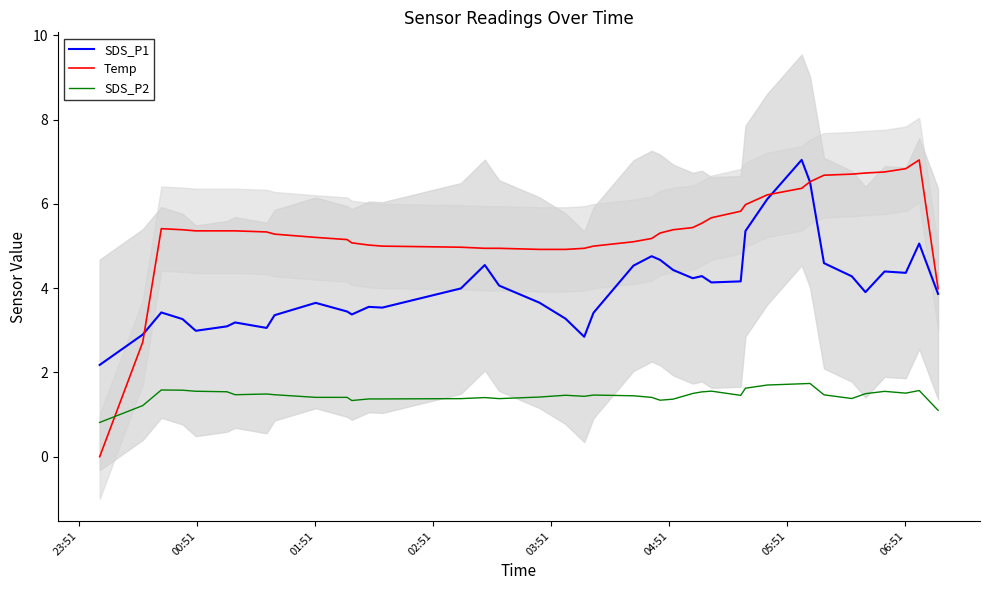

Reading left to right, transcribe all the data shown in this chart.

SDS_P1: 2.2	2.9	3.4	3.3	3.0	3.1	3.2	3.1	3.4	3.6	3.4	3.4	3.6	3.5	4.0	4.5	4.1	3.7	3.3	2.8	3.4	4.5	4.8	4.7	4.4	4.2	4.3	4.1	4.2	5.4	6.1	7.0	6.5	4.6	4.3	3.9	4.4	4.4	5.1	3.9
Temp: 0.0	2.7	5.4	5.4	5.4	5.4	5.4	5.3	5.3	5.2	5.2	5.1	5.0	5.0	5.0	4.9	4.9	4.9	4.9	4.9	5.0	5.1	5.2	5.3	5.4	5.4	5.5	5.7	5.8	6.0	6.2	6.4	6.5	6.7	6.7	6.7	6.8	6.8	7.0	4.0
SDS_P2: 0.8	1.2	1.6	1.6	1.6	1.5	1.5	1.5	1.5	1.4	1.4	1.3	1.4	1.4	1.4	1.4	1.4	1.4	1.5	1.4	1.5	1.4	1.4	1.3	1.4	1.5	1.5	1.6	1.5	1.6	1.7	1.7	1.7	1.5	1.4	1.5	1.6	1.5	1.6	1.1